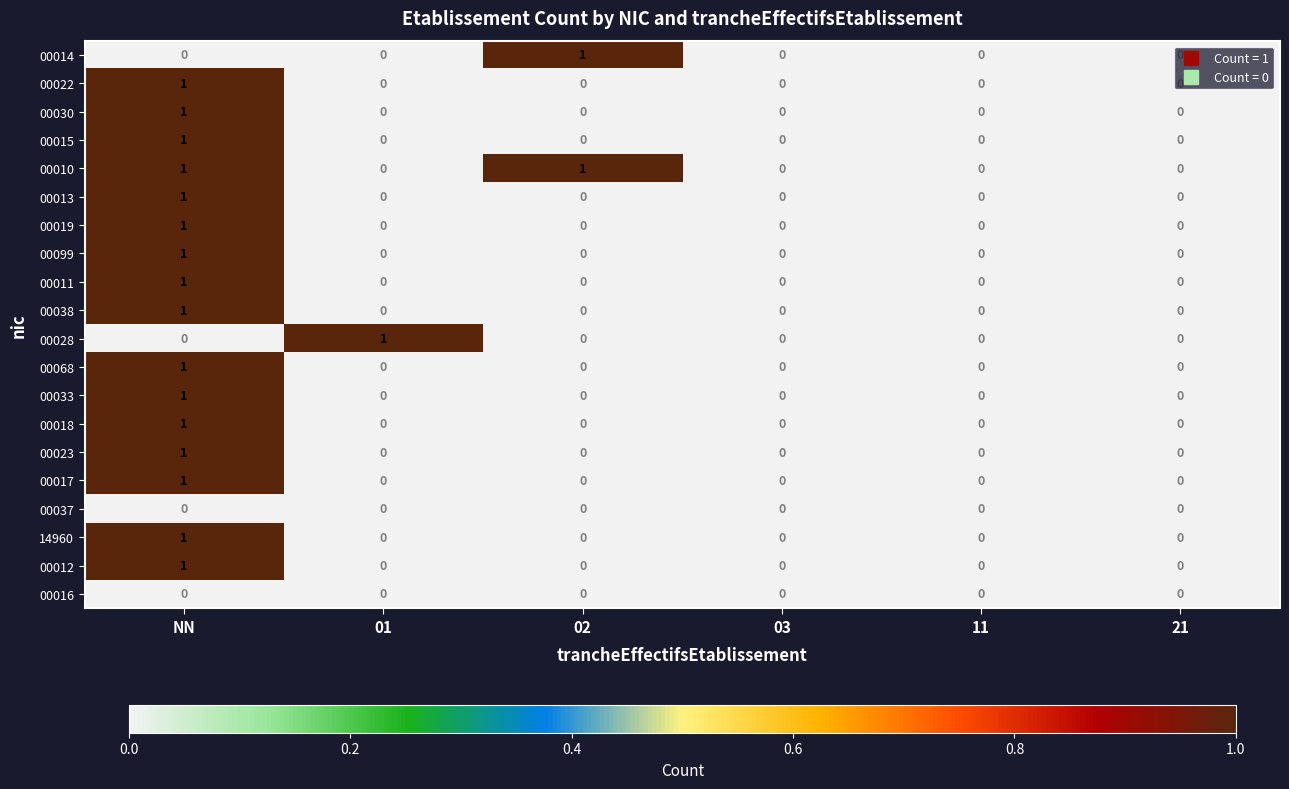

How many distinct data groups are displayed?

20